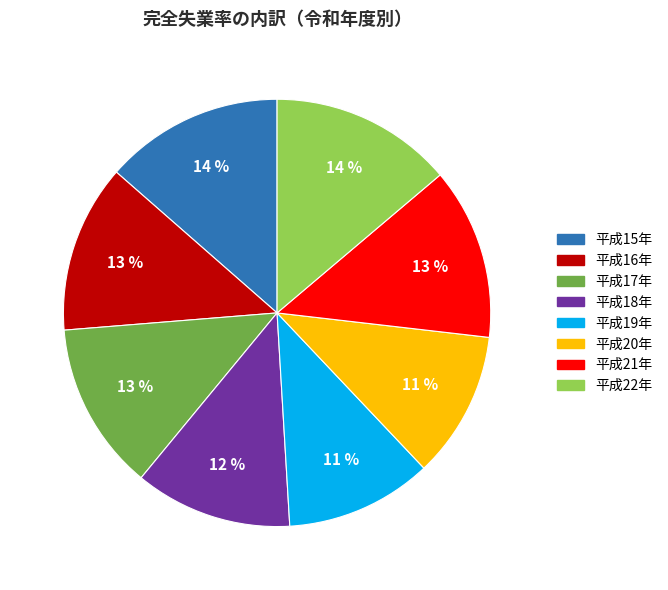

To the nearest percent, what is the difference between the largest and smallest slice percentages?

3%